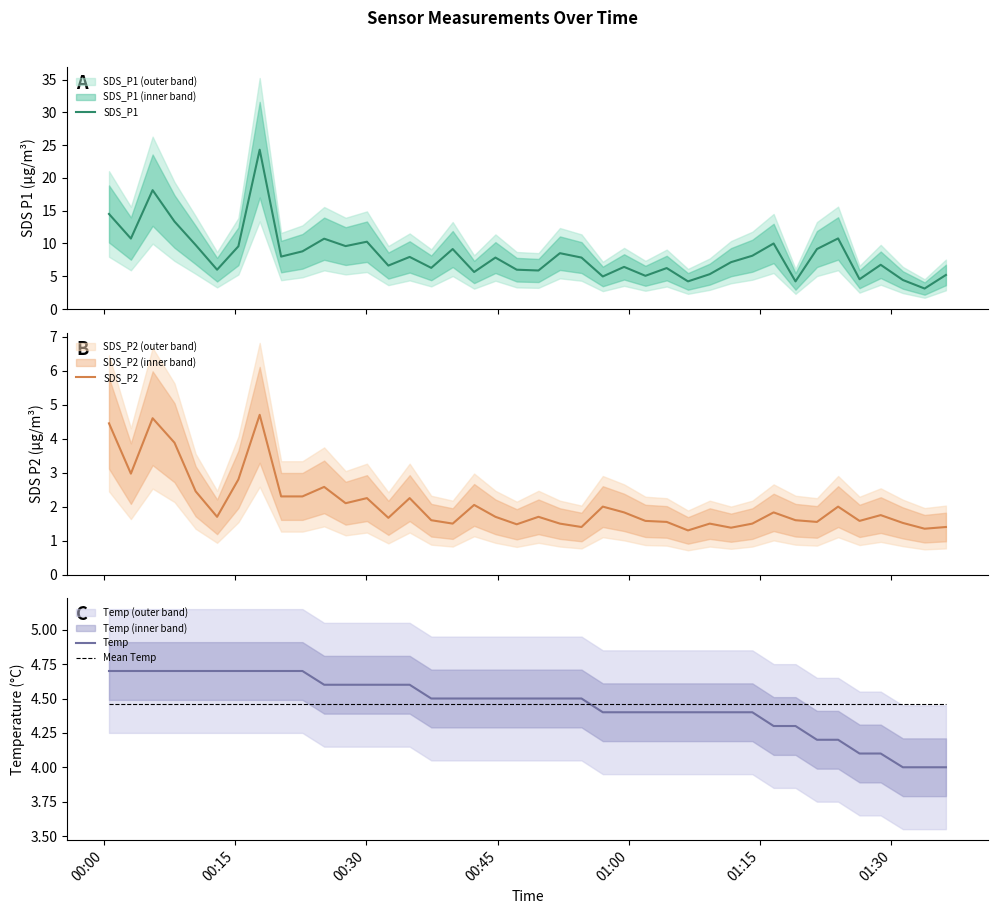

True or false: Temp and Mean Temp intersect in this chart.

True